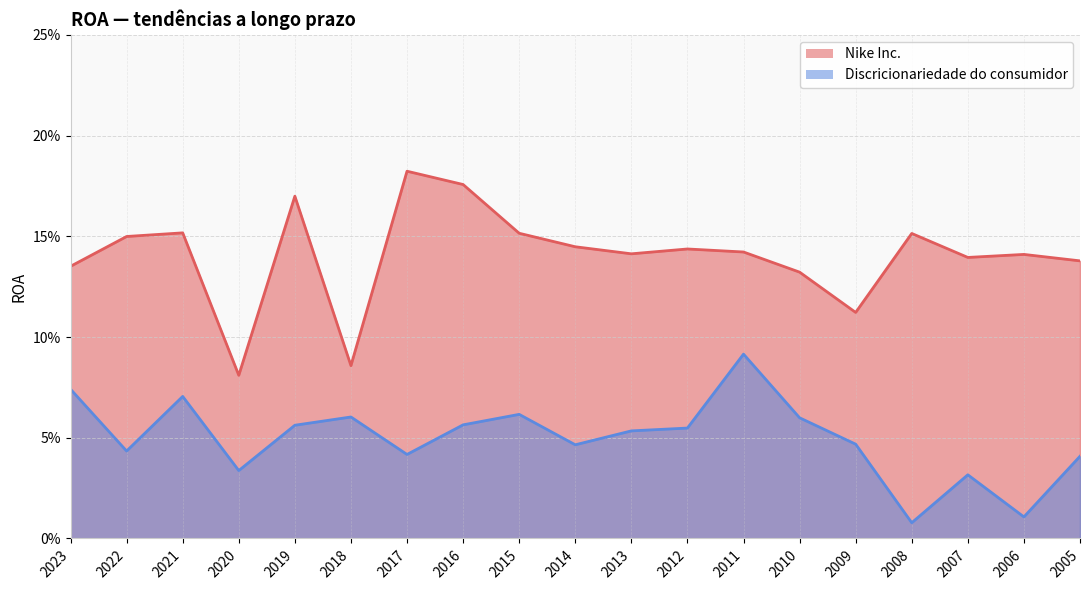

True or false: Discricionariedade do consumidor and Nike Inc. intersect in this chart.

False